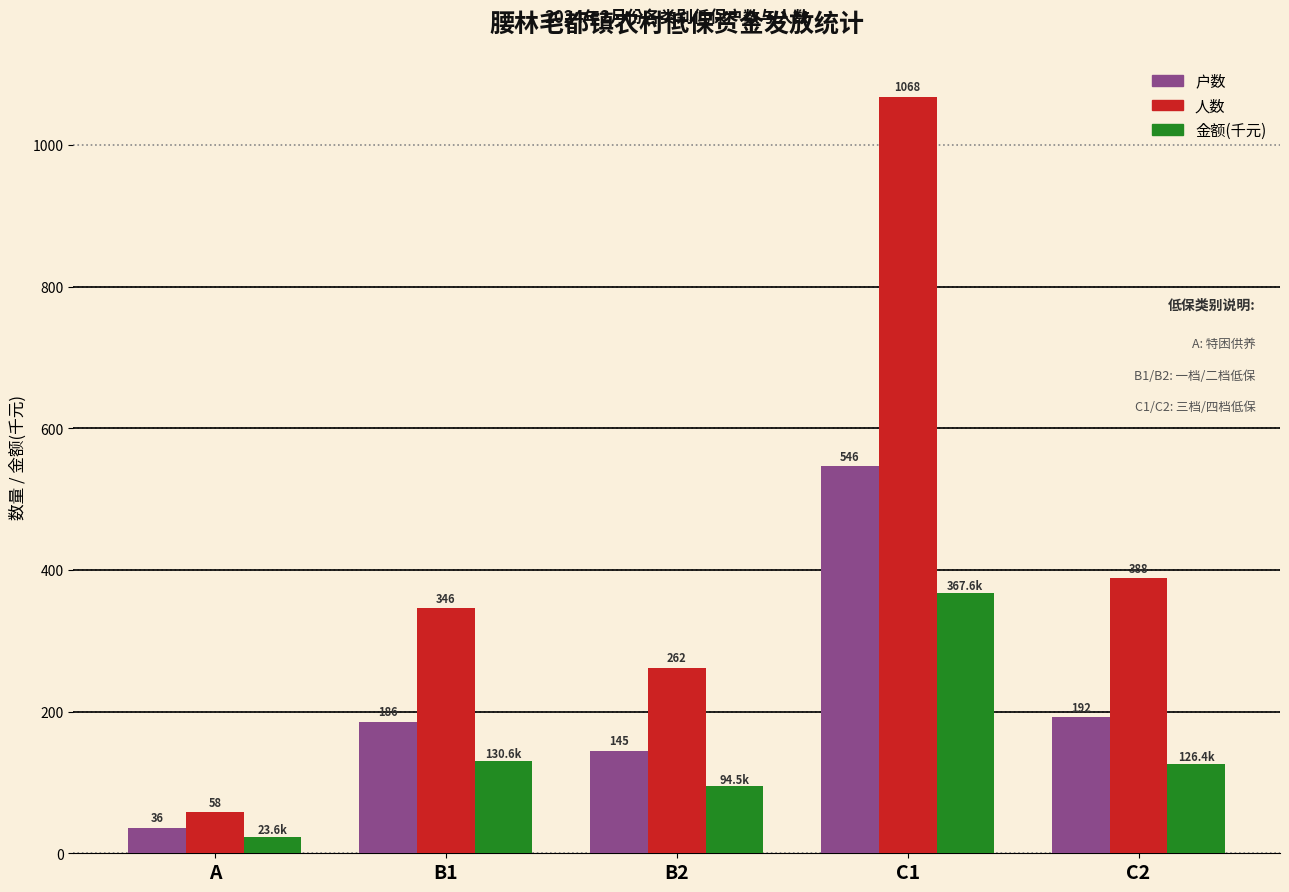

Count the number of data series in this chart.

3